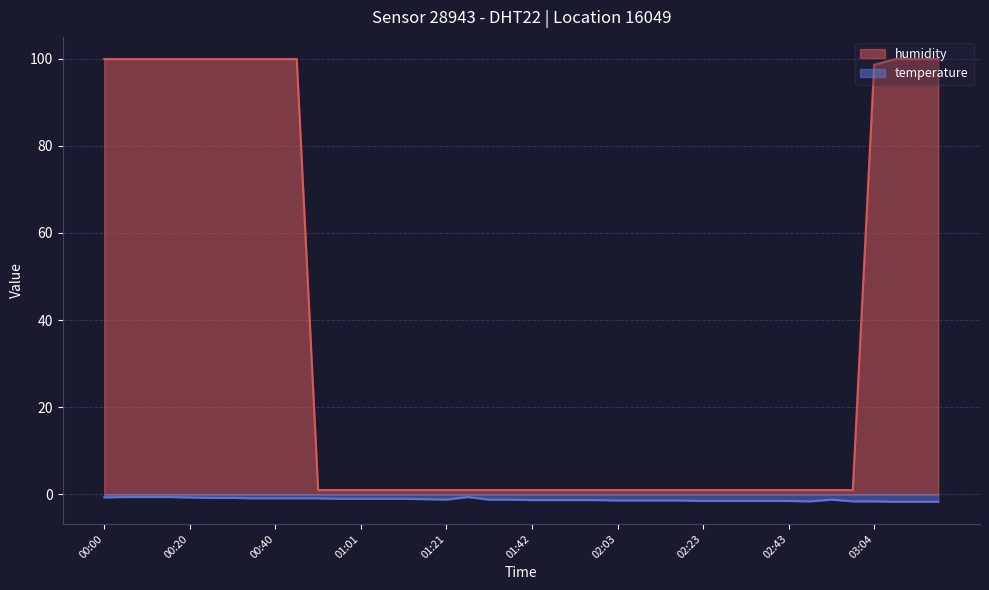

What is the label of the 15th point from the right?

02:08